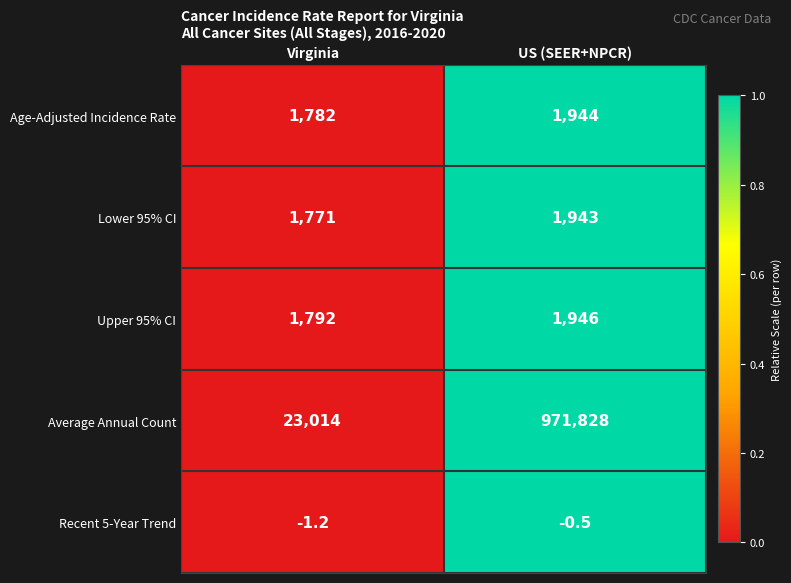

List the series in order of their peak value, highest first.

Average Annual Count, Upper 95% CI, Age-Adjusted Incidence Rate, Lower 95% CI, Recent 5-Year Trend